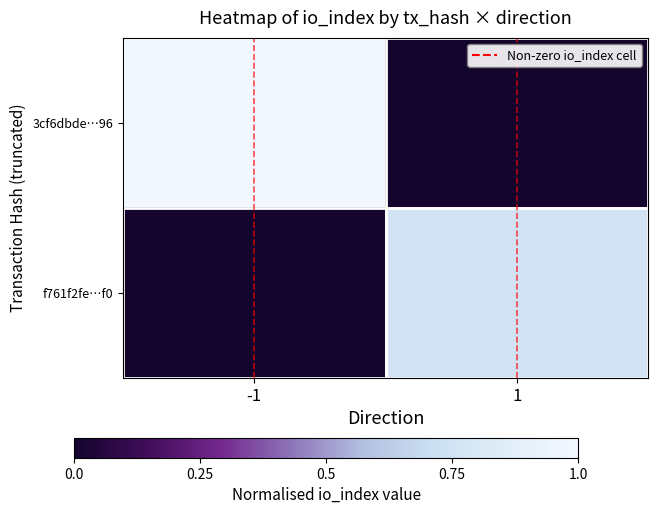

Between -1 and 1, which series saw the biggest shift?

3cf6dbde…96